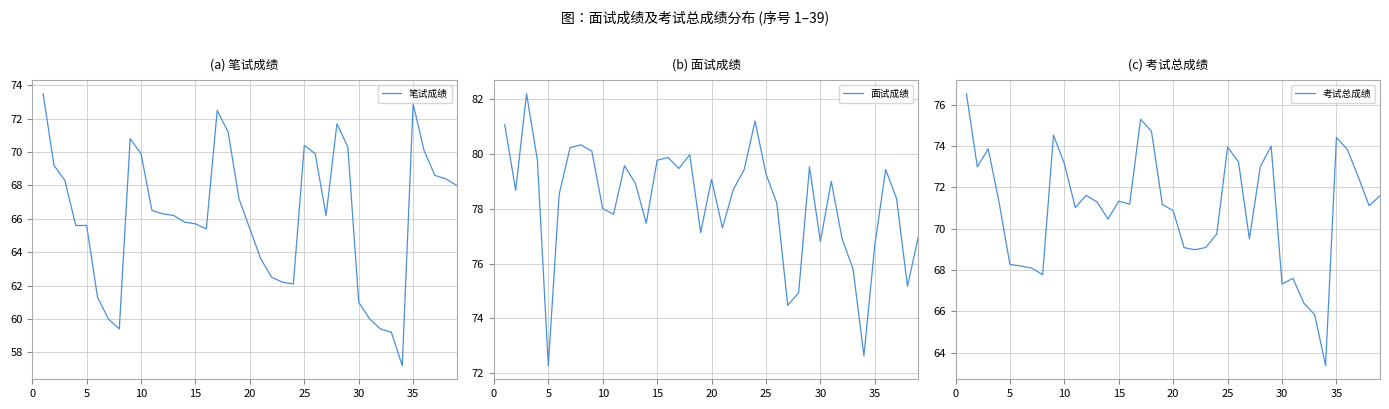

What is the sum of all 笔试成绩 values?

2579.5